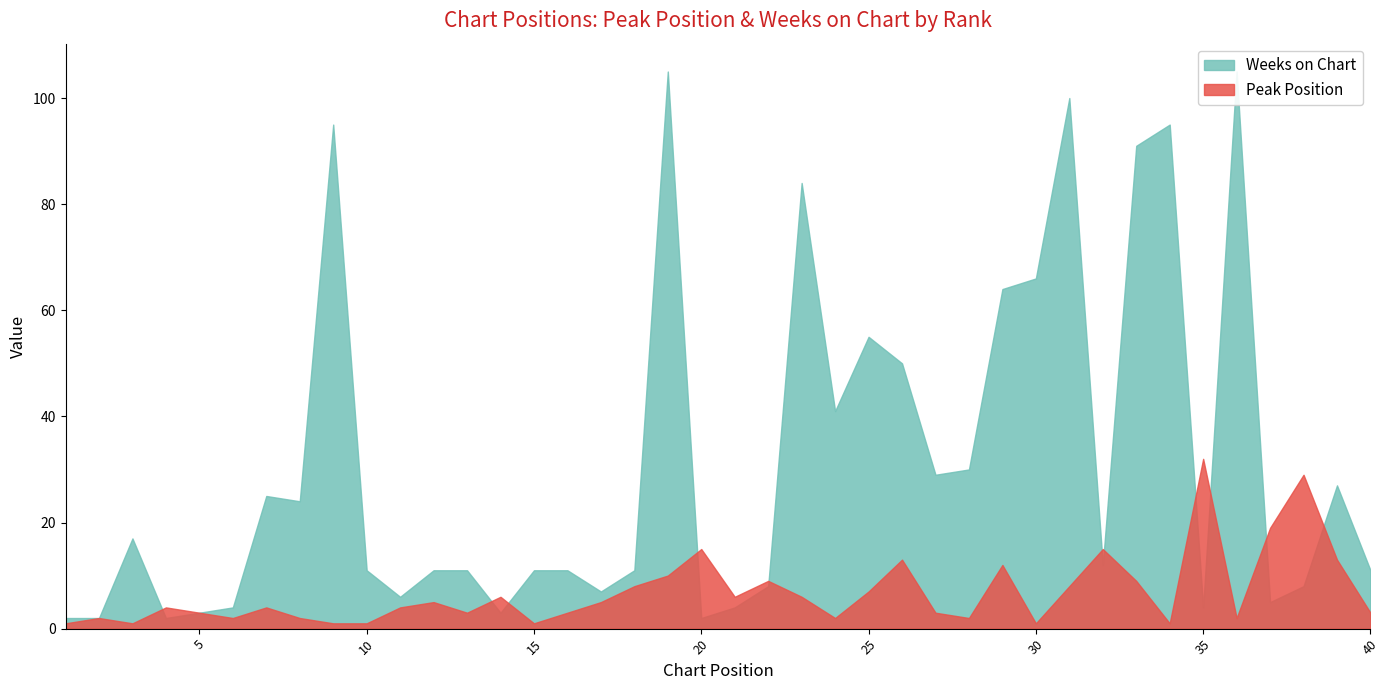

At which category is the sum across all series the highest?

19